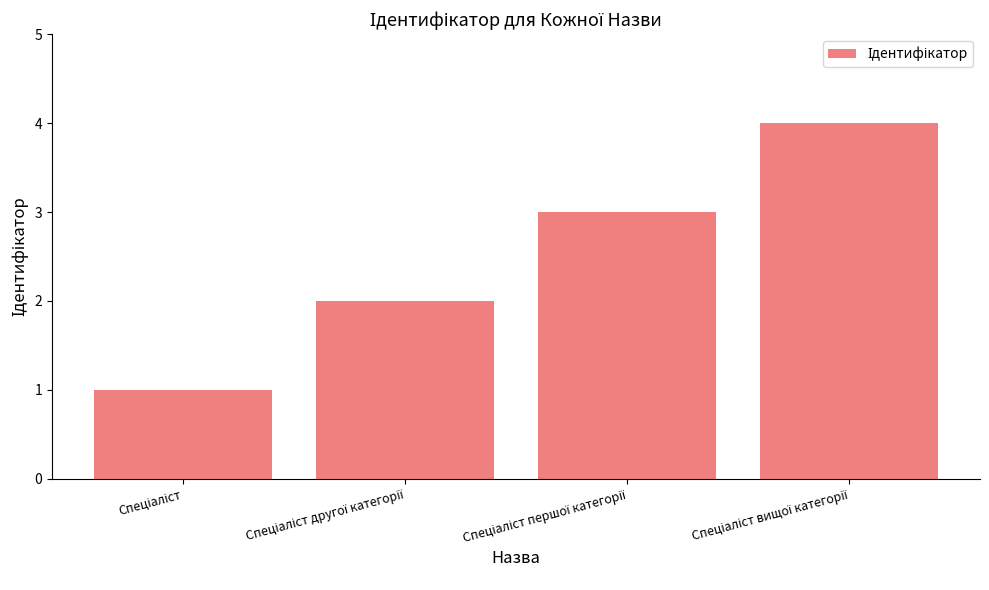

What is the greatest value displayed?

4